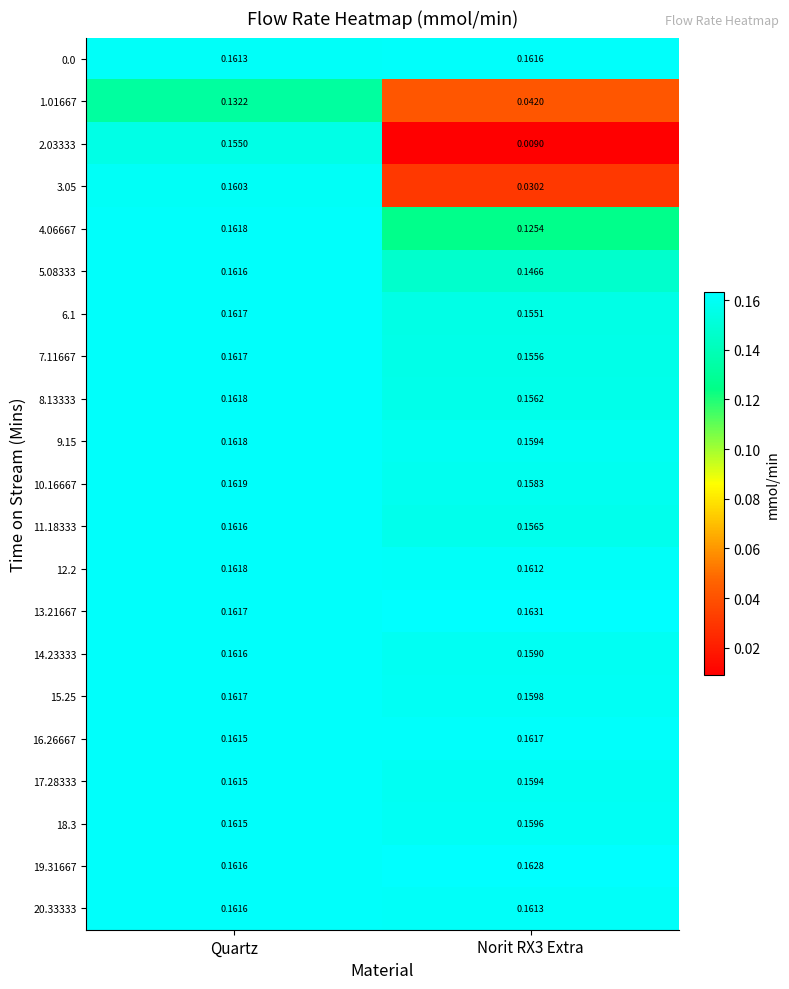

Which category has the highest value in the 6.1 series?

Quartz